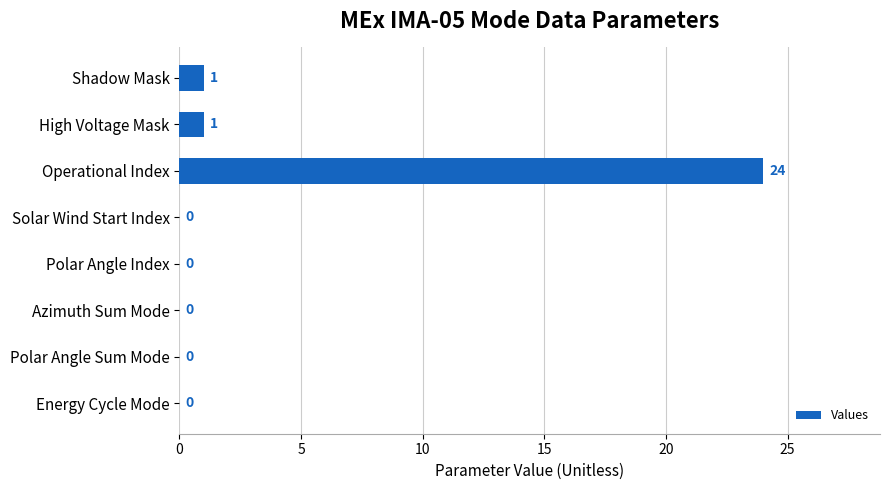

What is the maximum value shown in the chart?

24